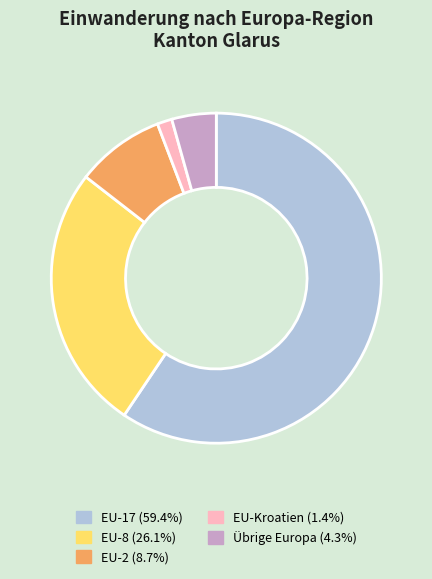

Is it true that EU-2 is 9% of the pie?

True